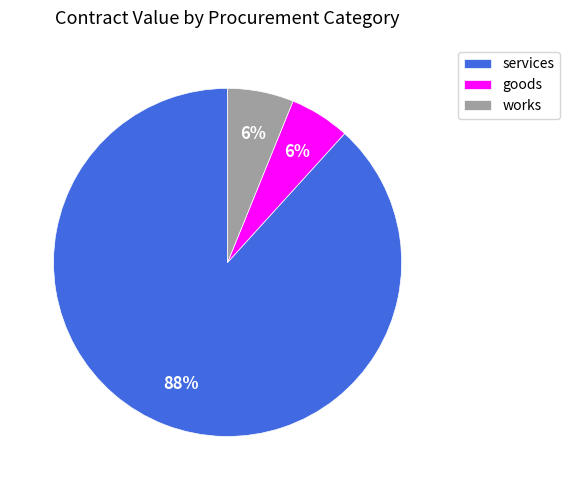

Count the number of slices in the pie.

3